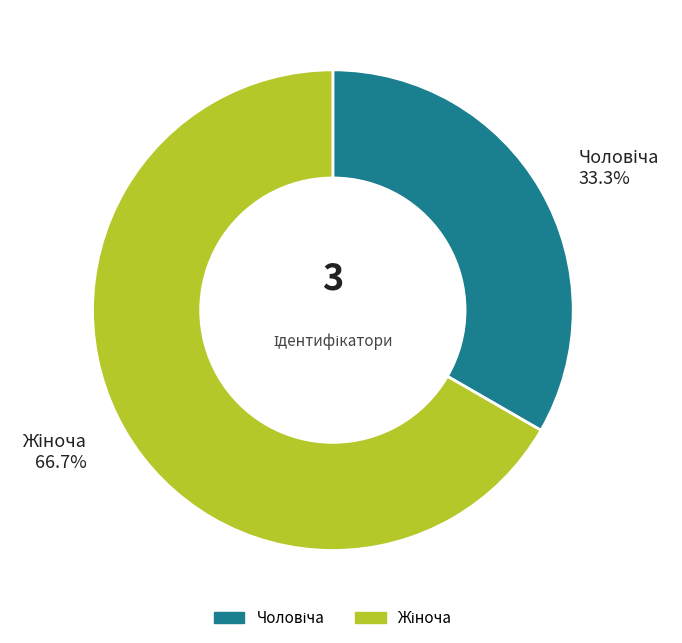

Is there any slice that represents more than half of the pie?

Yes